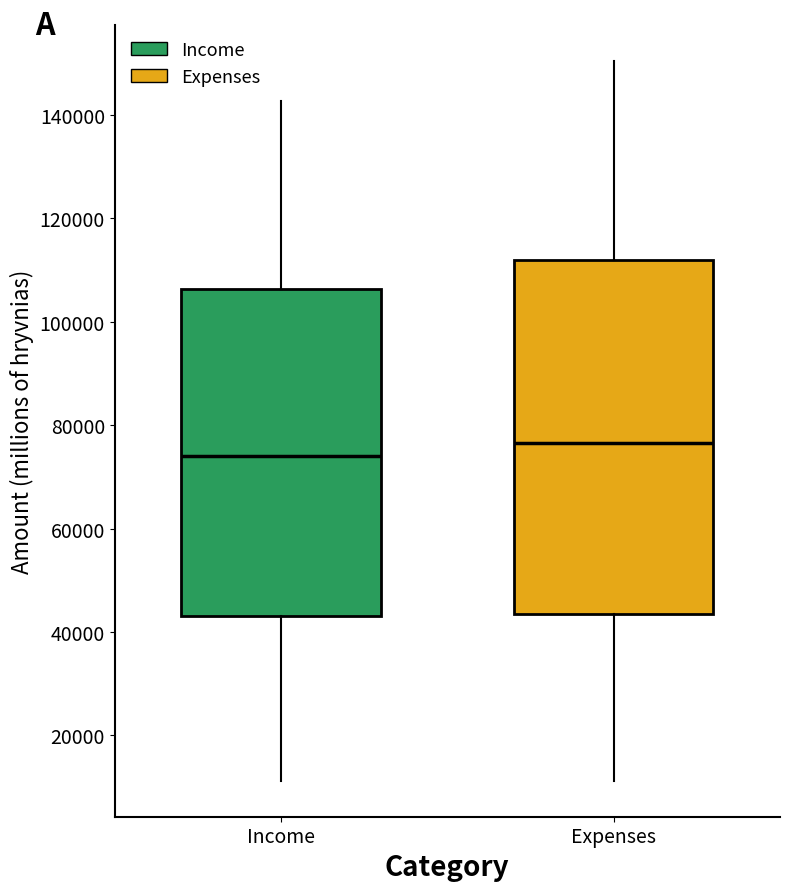

Reading left to right, read every box against the y-axis: the position of its median line, the range the box covers, and the ends of its whiskers. The values are not printed on the chart, so give them approximately, as read against the axis.

Income: median 74000, box 44000 to 106000, whiskers 12000 to 142000
Expenses: median 76000, box 44000 to 112000, whiskers 12000 to 150000